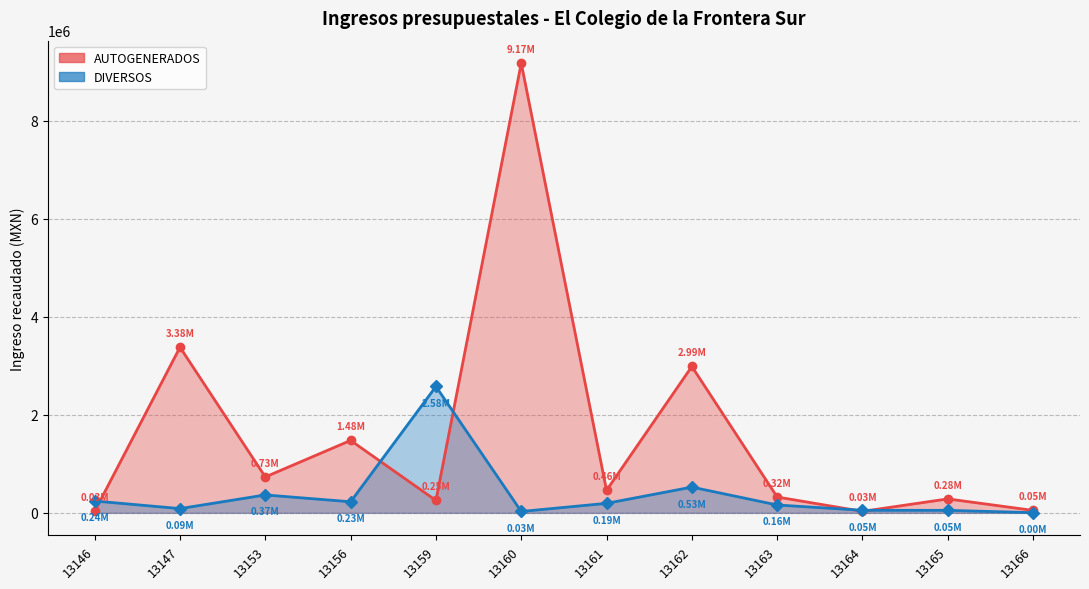

The value of DIVERSOS at 13166 is 3620.0. True or false?

True